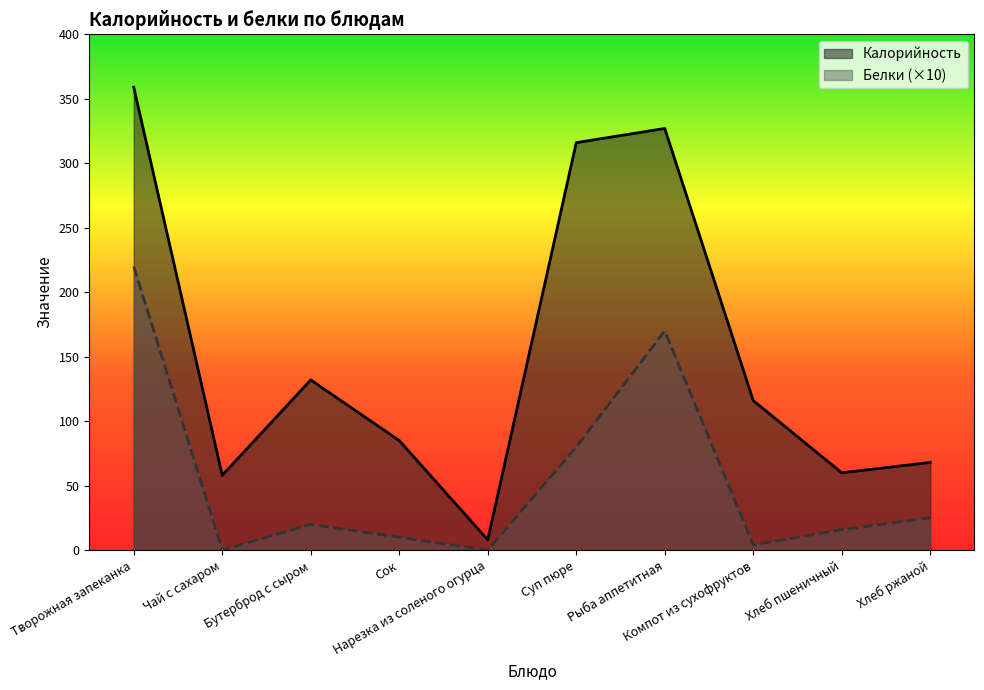

At which category is the sum across all series the highest?

Творожная запеканка